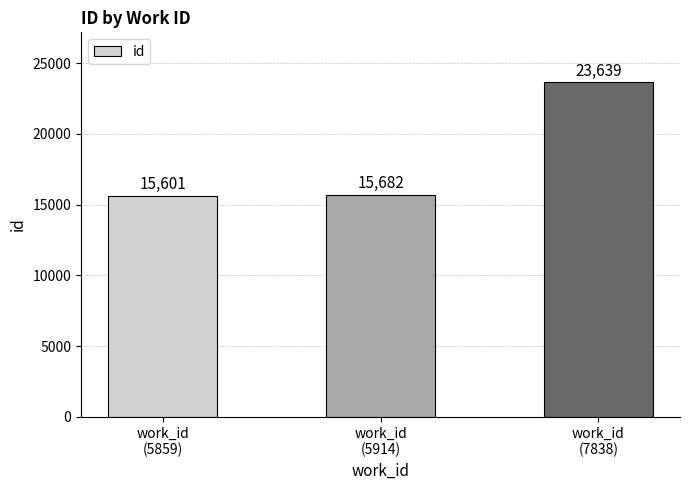

What is the label of the 1st bar from the left?

work_id
(5859)